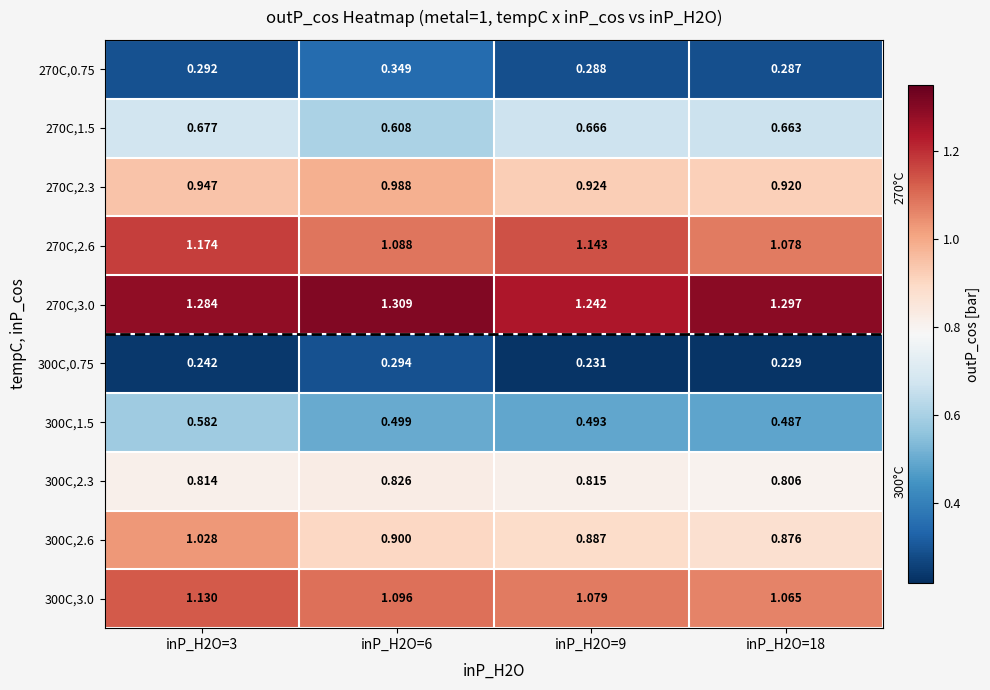

Is the value of 270C,0.75 at inP_H2O=3 greater than the value of 300C,2.6 at inP_H2O=9?

No